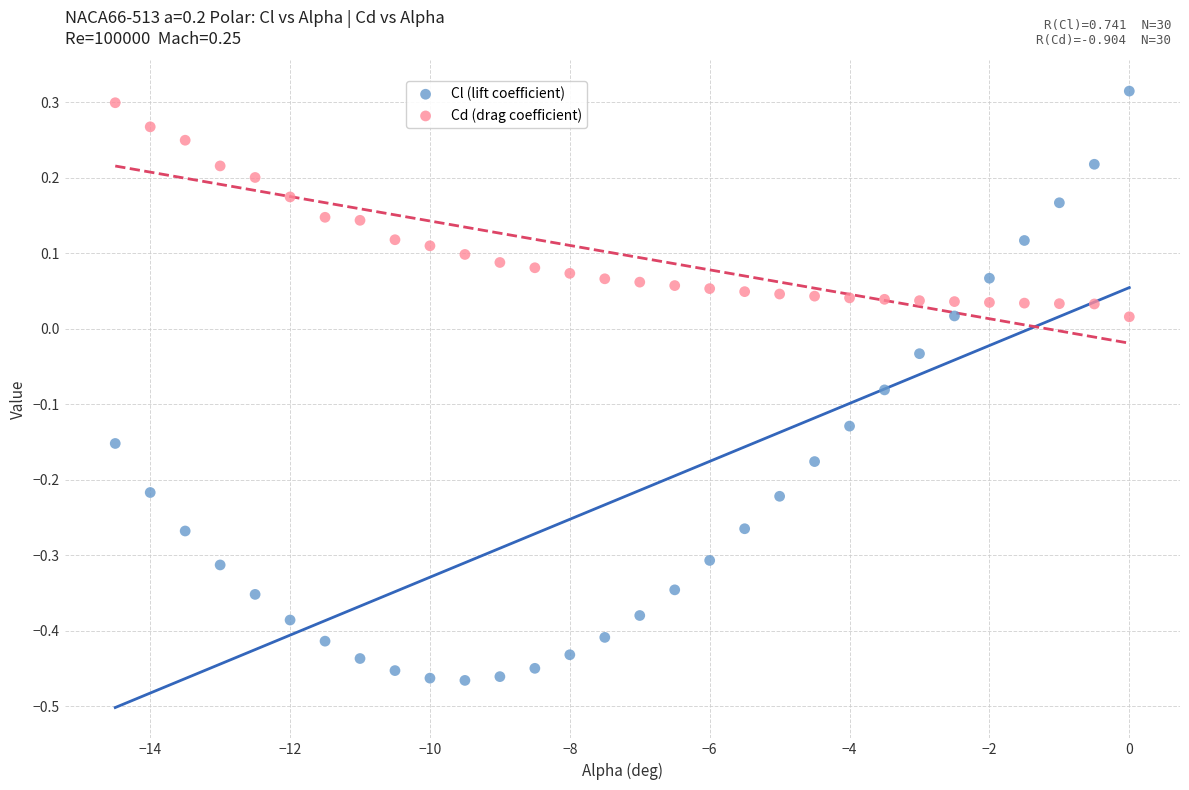

Across all data points, what is the range of X values (max minus min)?

14.5